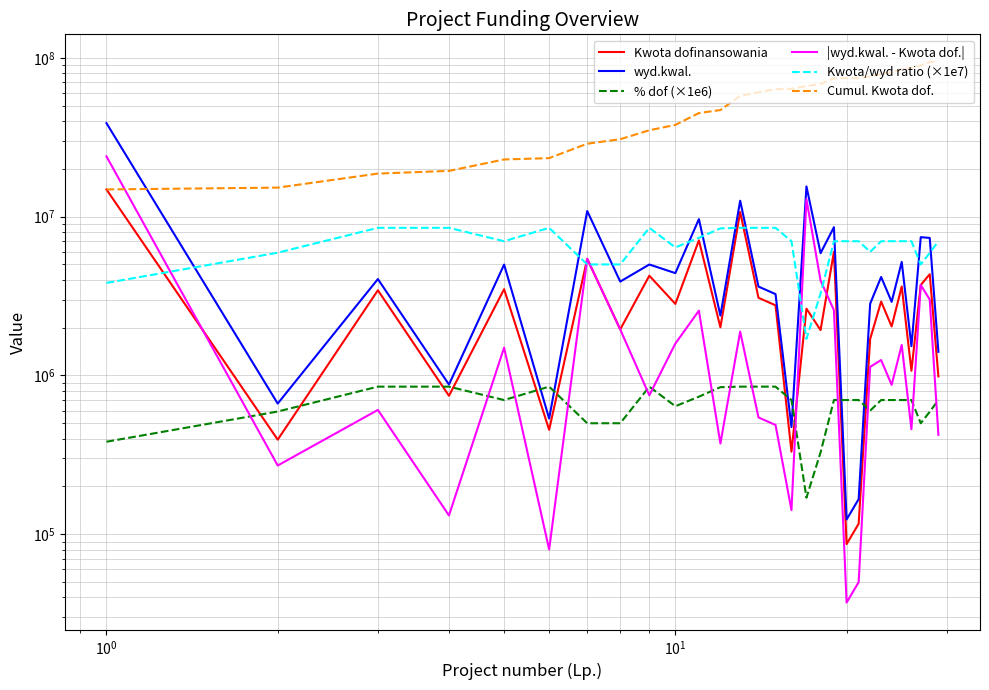

Is the value of Cumul. Kwota dof. at 16 greater than the value of Kwota dofinansowania at 22?

Yes